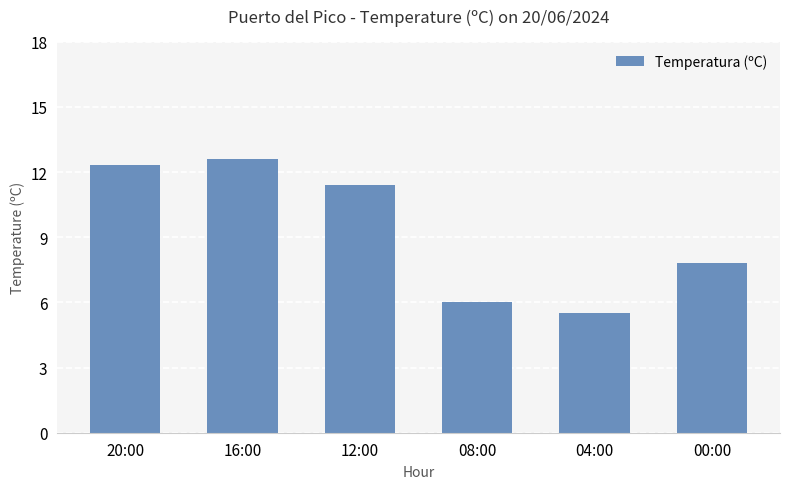

Count the number of values greater than 11.

3